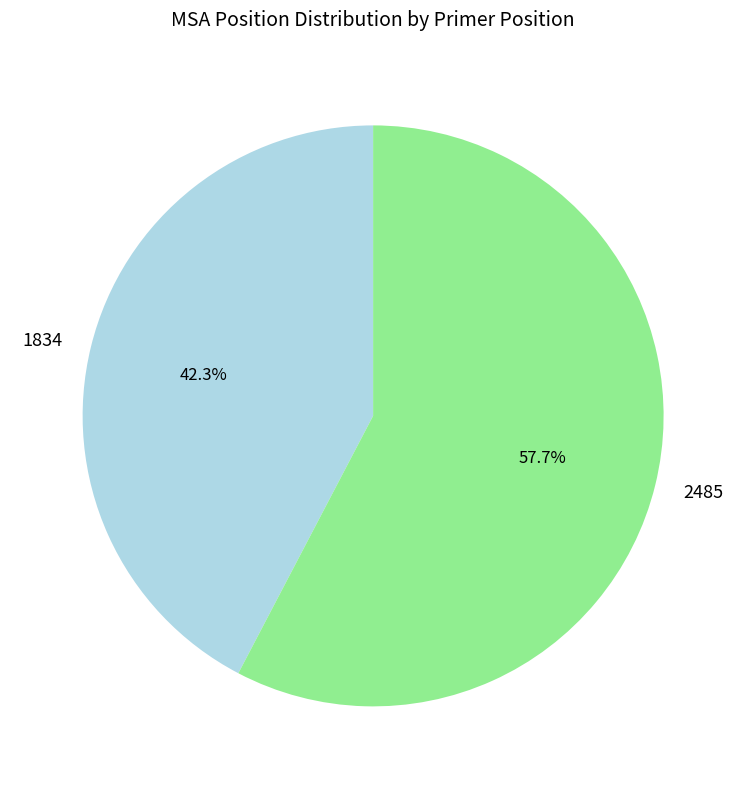

Combined, do 1834 and 2485 account for over 50%?

Yes